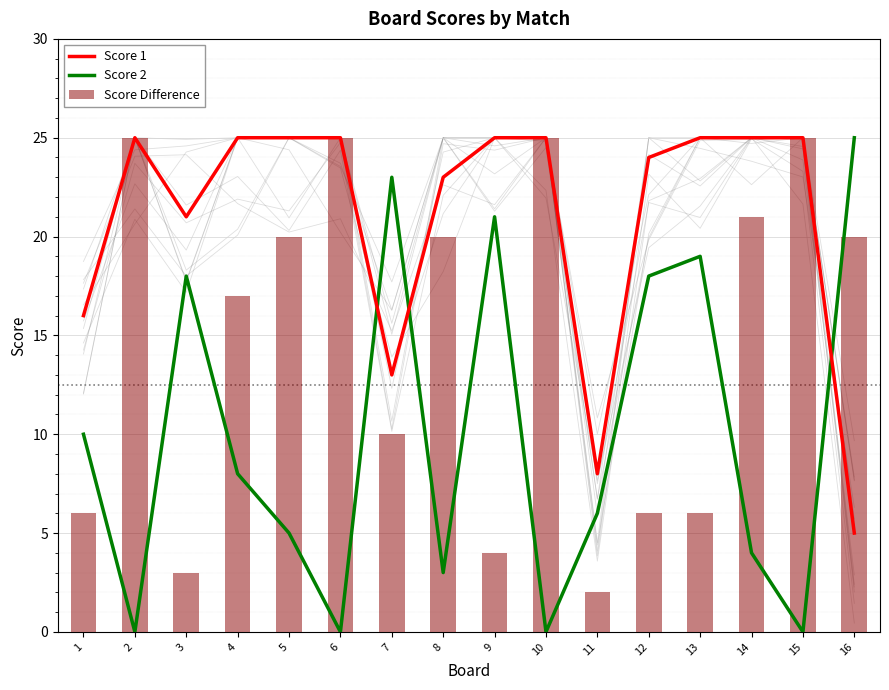

Which series changed the most between 13 and 16?

Score 1